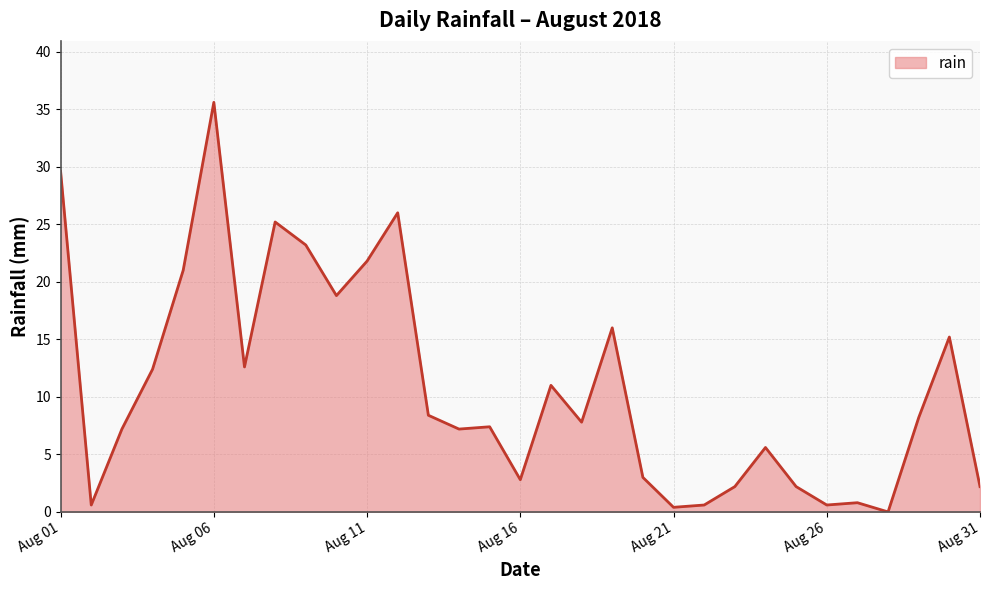

What is the difference between the maximum and minimum values?

35.6